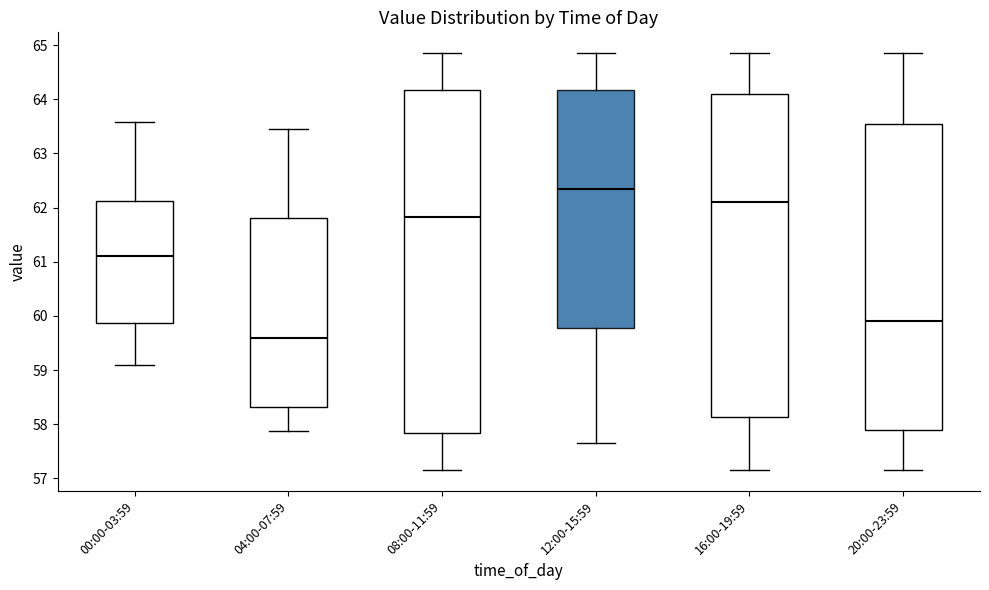

Where is the upper edge of the box for 16:00-19:59 on the y-axis? The values are not printed on the chart, so give them approximately, as read against the axis.

64.1